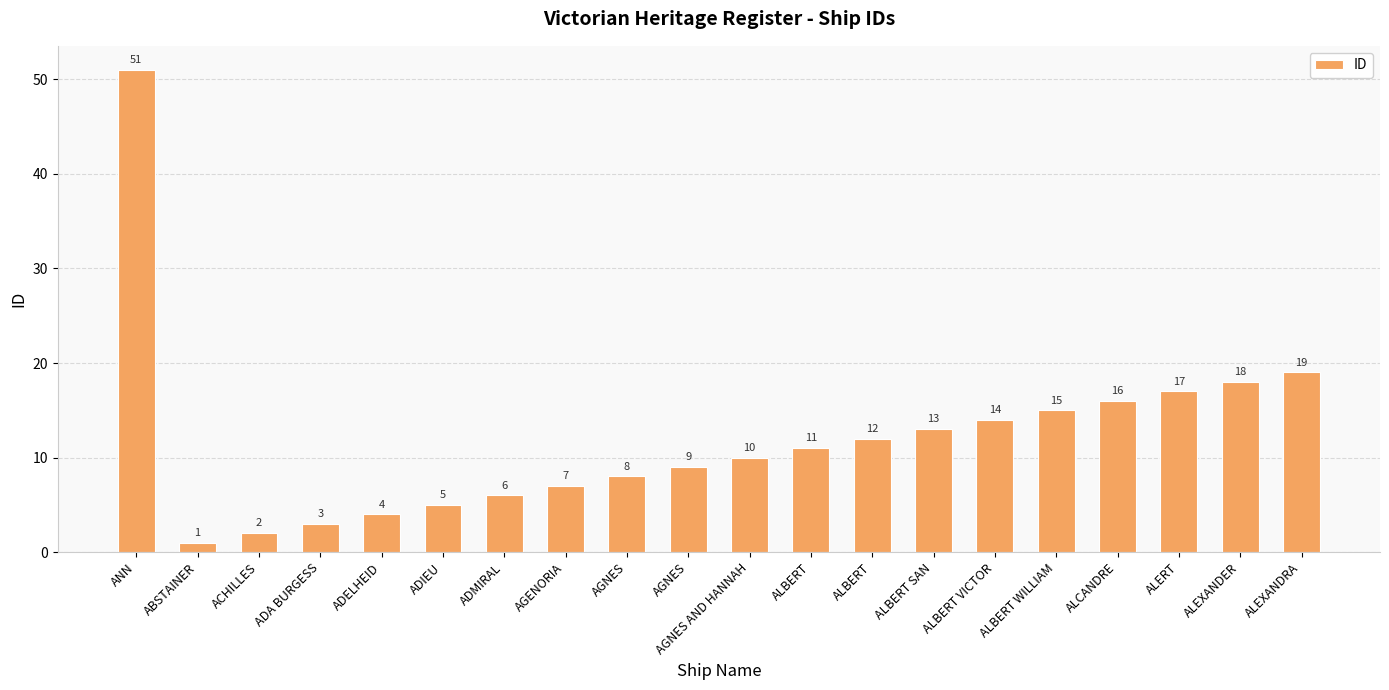

Count the number of data series in this chart.

1